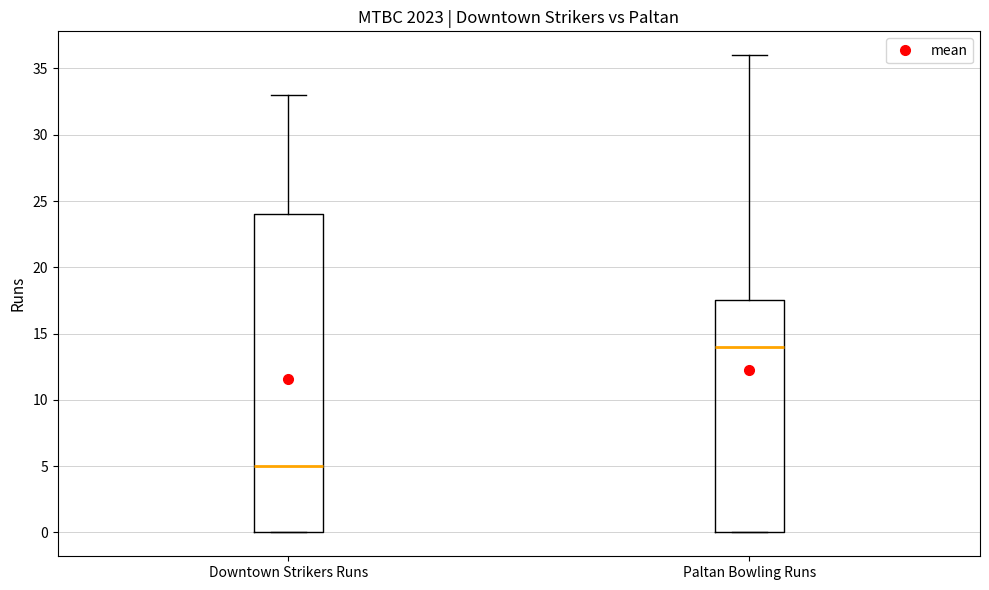

Reading left to right, read every box against the y-axis: the position of its median line, the range the box covers, and the ends of its whiskers. The values are not printed on the chart, so give them approximately, as read against the axis.

Downtown Strikers Runs: median 5.0, box 0.0 to 24.0, whiskers 0.0 to 33.0
Paltan Bowling Runs: median 14.0, box 0.0 to 17.5, whiskers 0.0 to 36.0